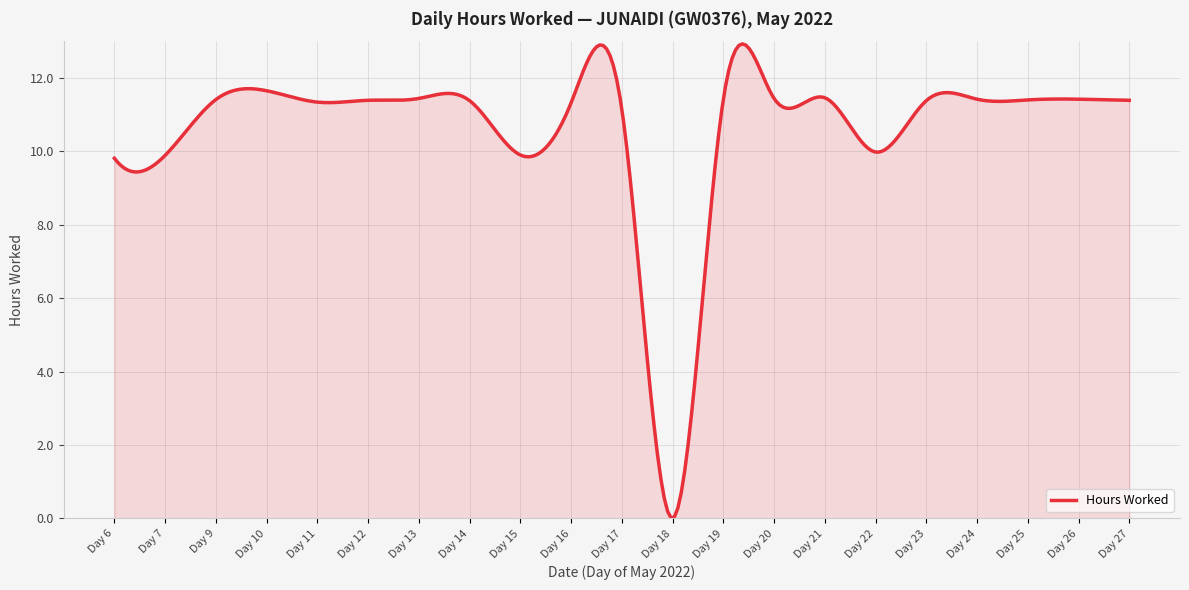

How many lines are shown in the chart?

1